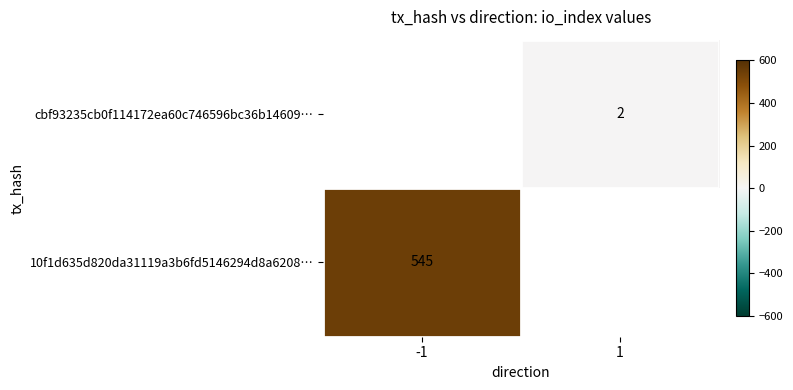

The value of 10f1d635d820da31119a3b6fd5146294d8a6208… at -1 is 948. True or false?

False